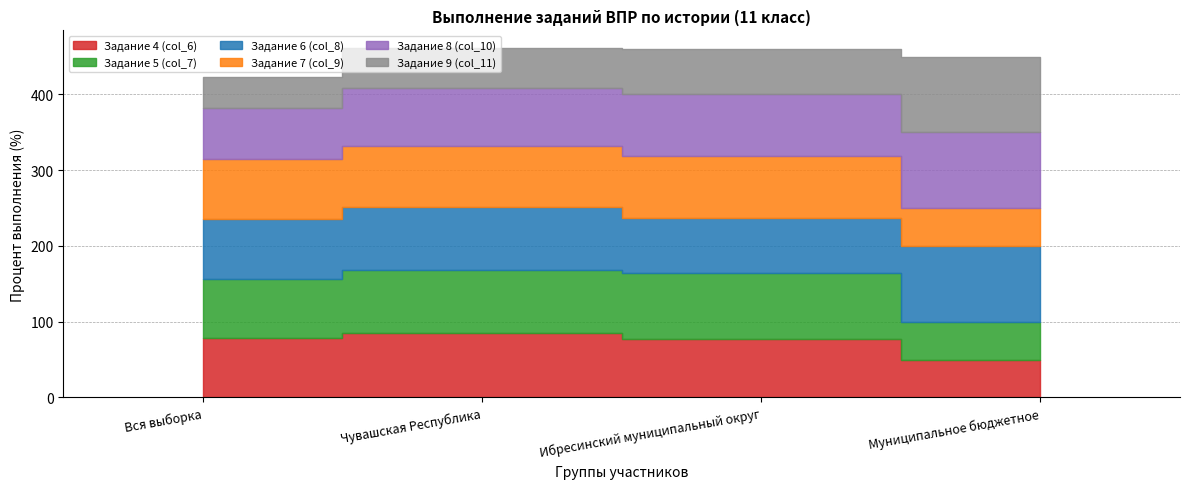

Is it true that Задание 7 (col_9) equals 50.0 at Муниципальное бюджетное?

True